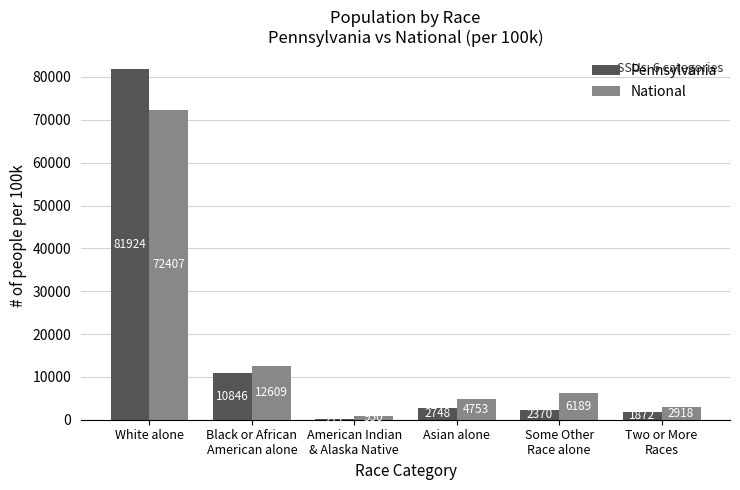

What is the difference between the National values at American Indian
& Alaska Native and White alone?

71457.2